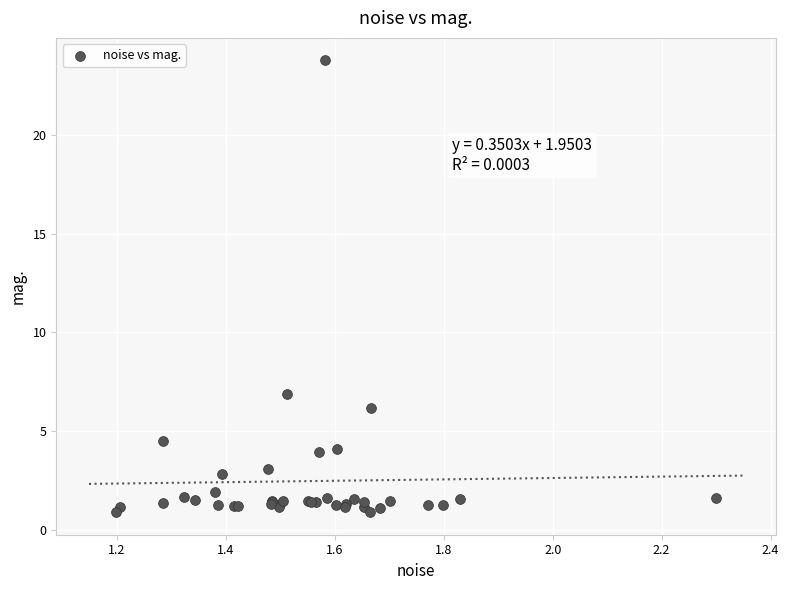

What Y value in the scatter plot is closest to 12?

6.9